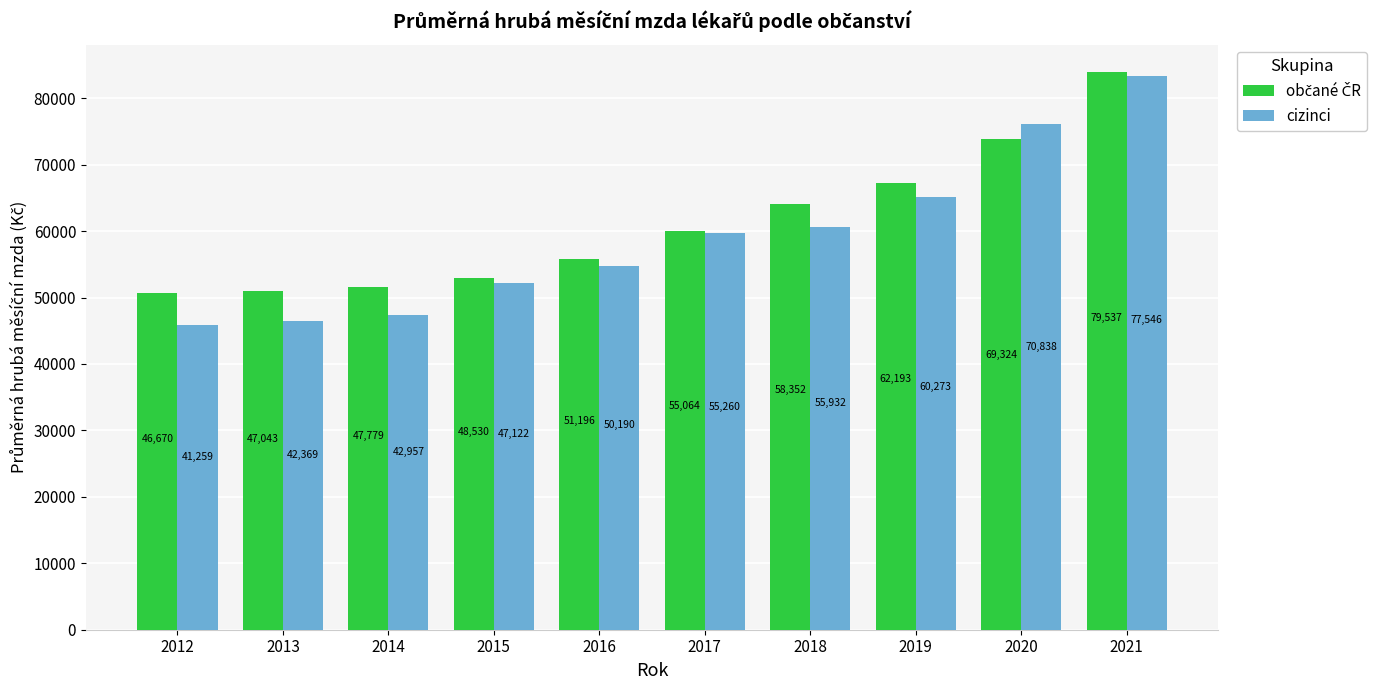

Which series has the widest spread of values?

cizinci